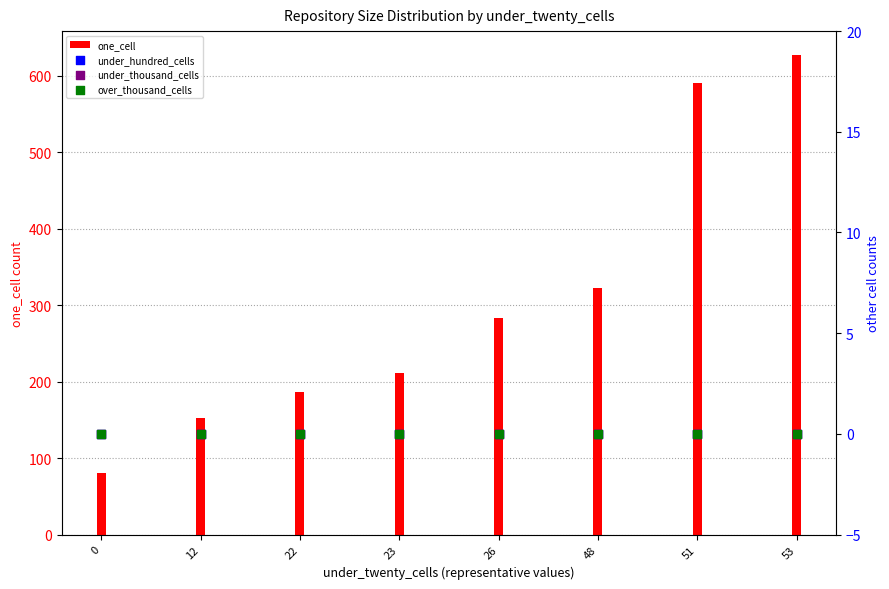

At which category is the sum across all series the highest?

53